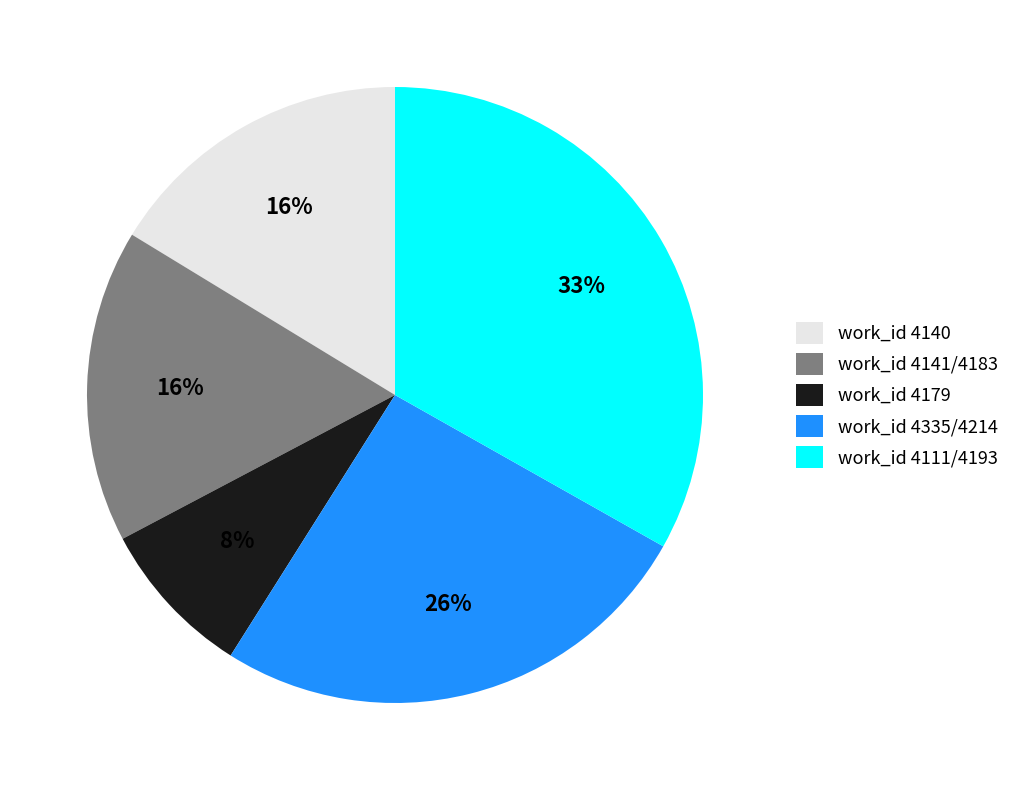

How many segments does this pie chart have?

5